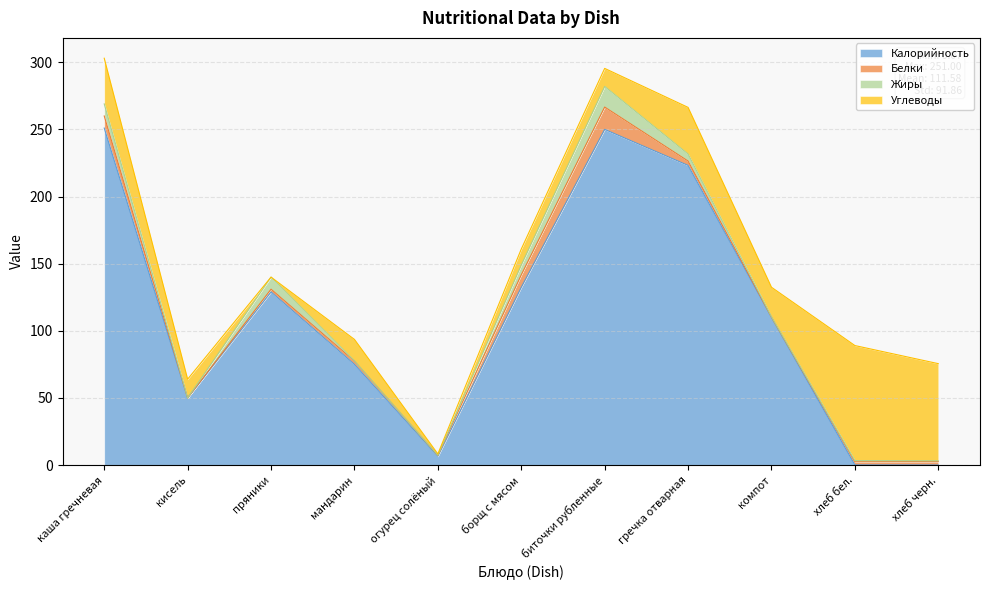

Between биточки рубленные and гречка отварная, which series saw the biggest shift?

Калорийность